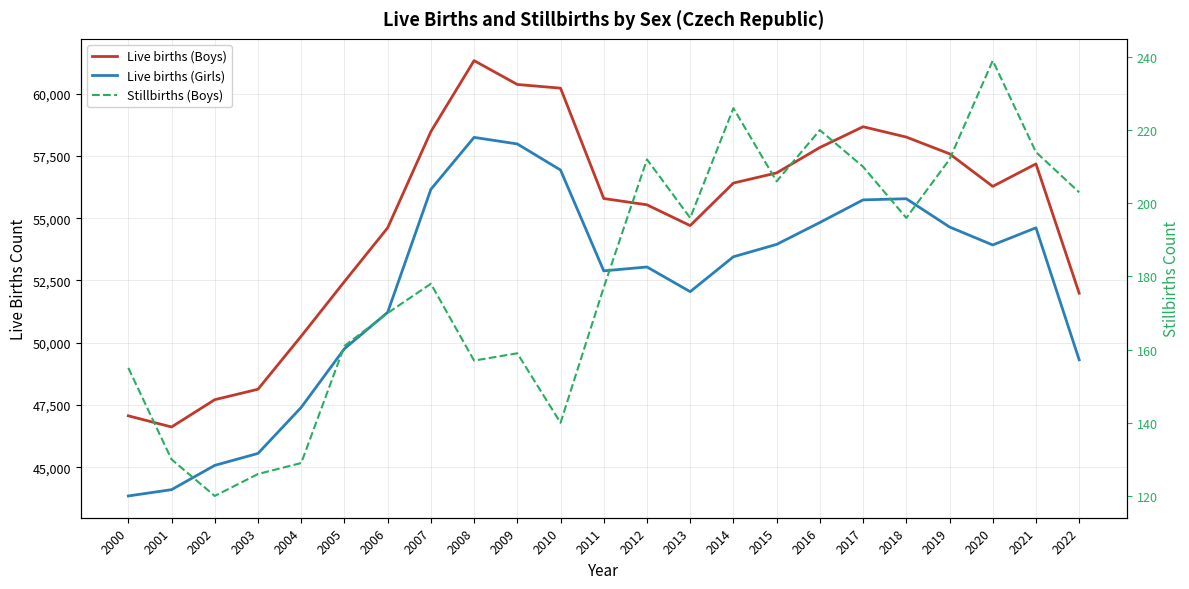

What is the value of the Live births (Girls) point at the 13th from the left?

53040